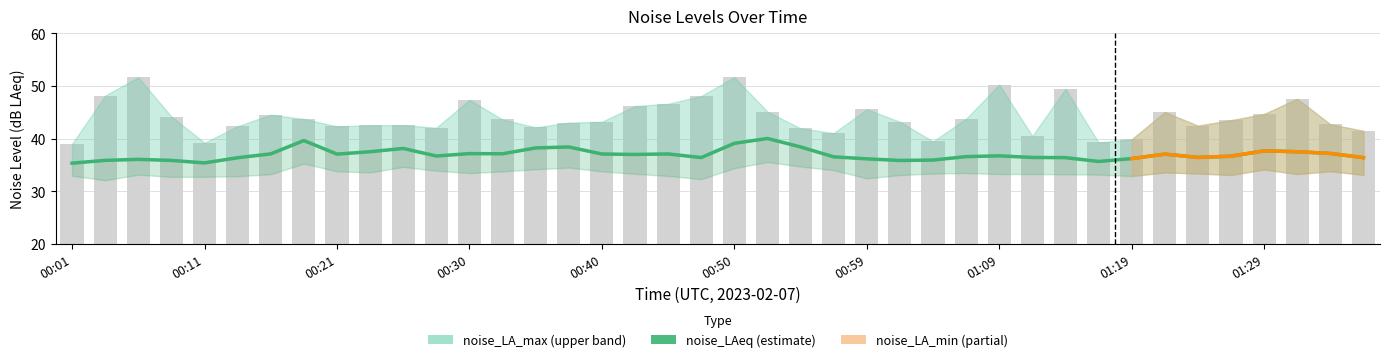

Where is the data nearest to the value 37?

17